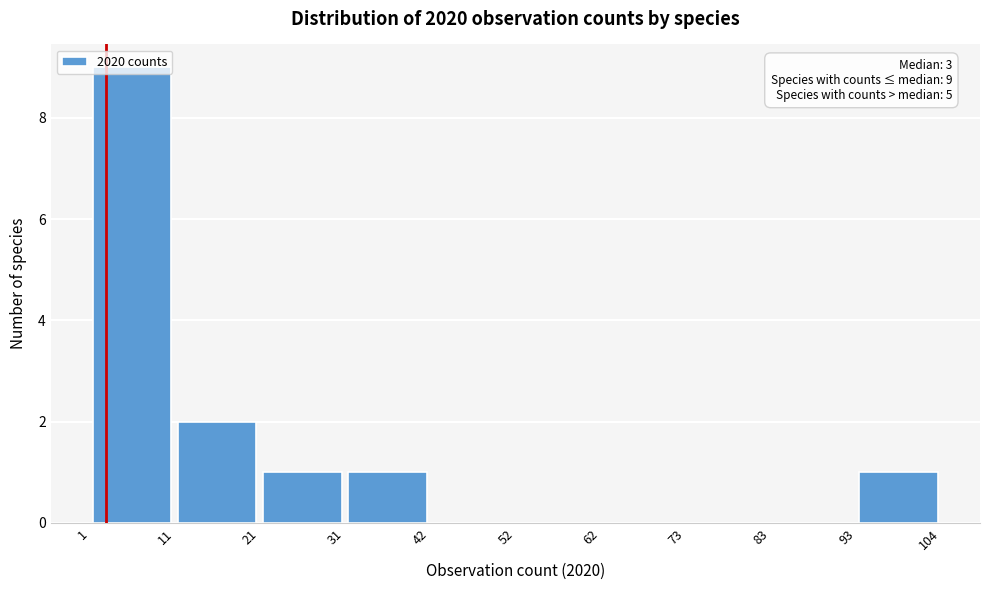

Which range on the x-axis has the tallest bar?

1 to 11